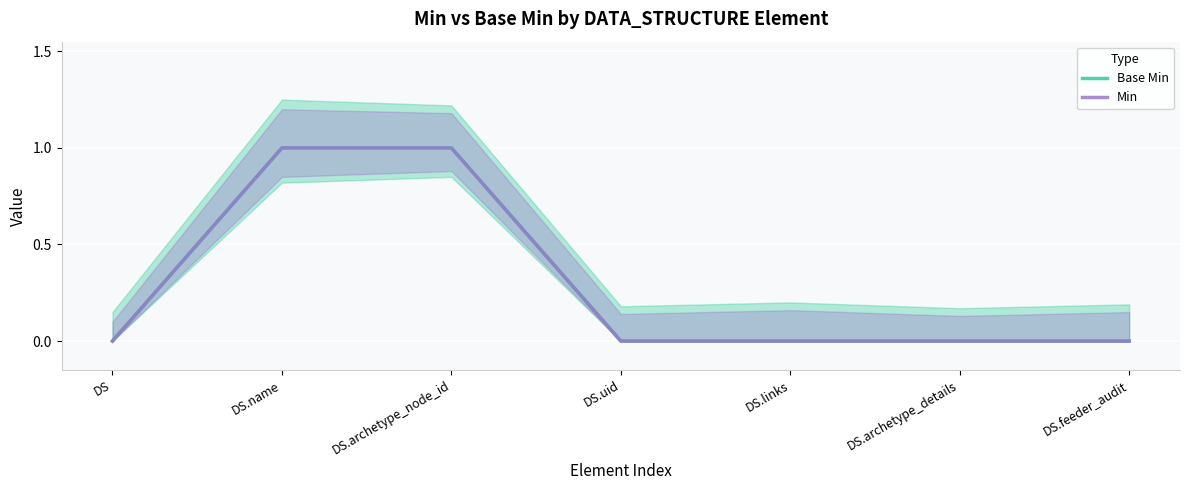

At how many categories does at least one series exceed 0?

2